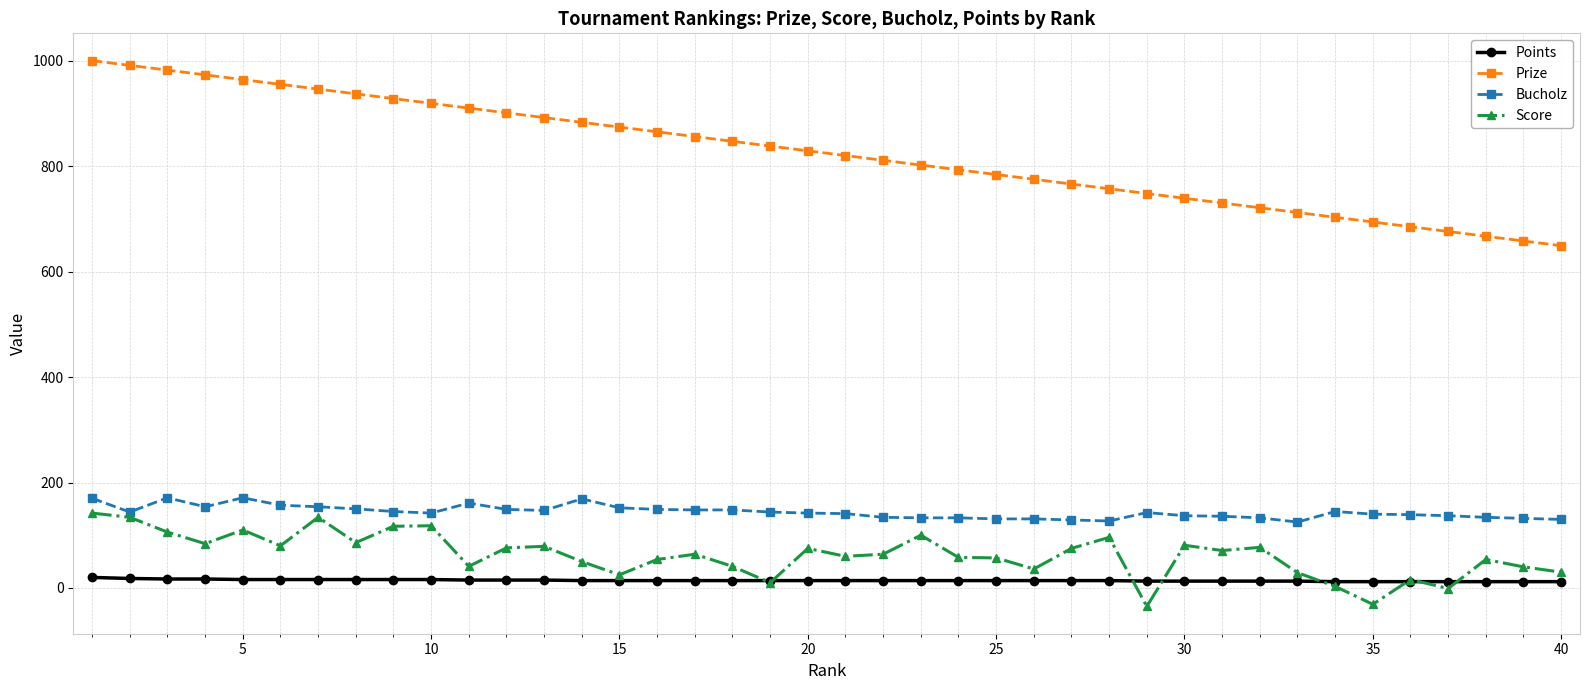

How many values in the Prize series are below 829?

20